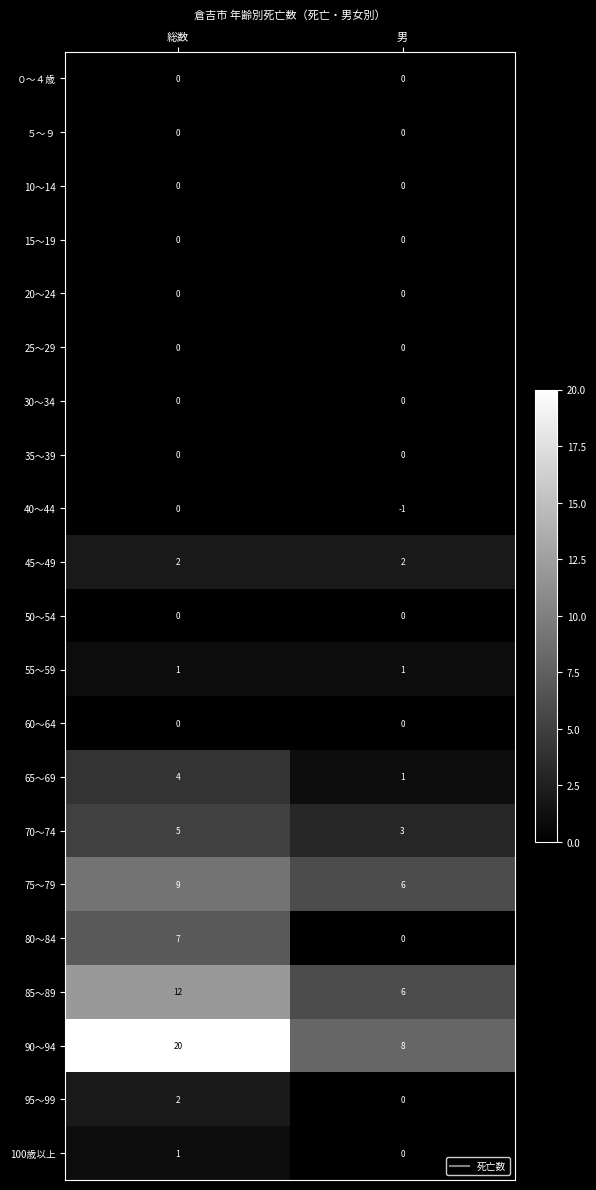

What is the spread (max minus min) of values at 男?

9